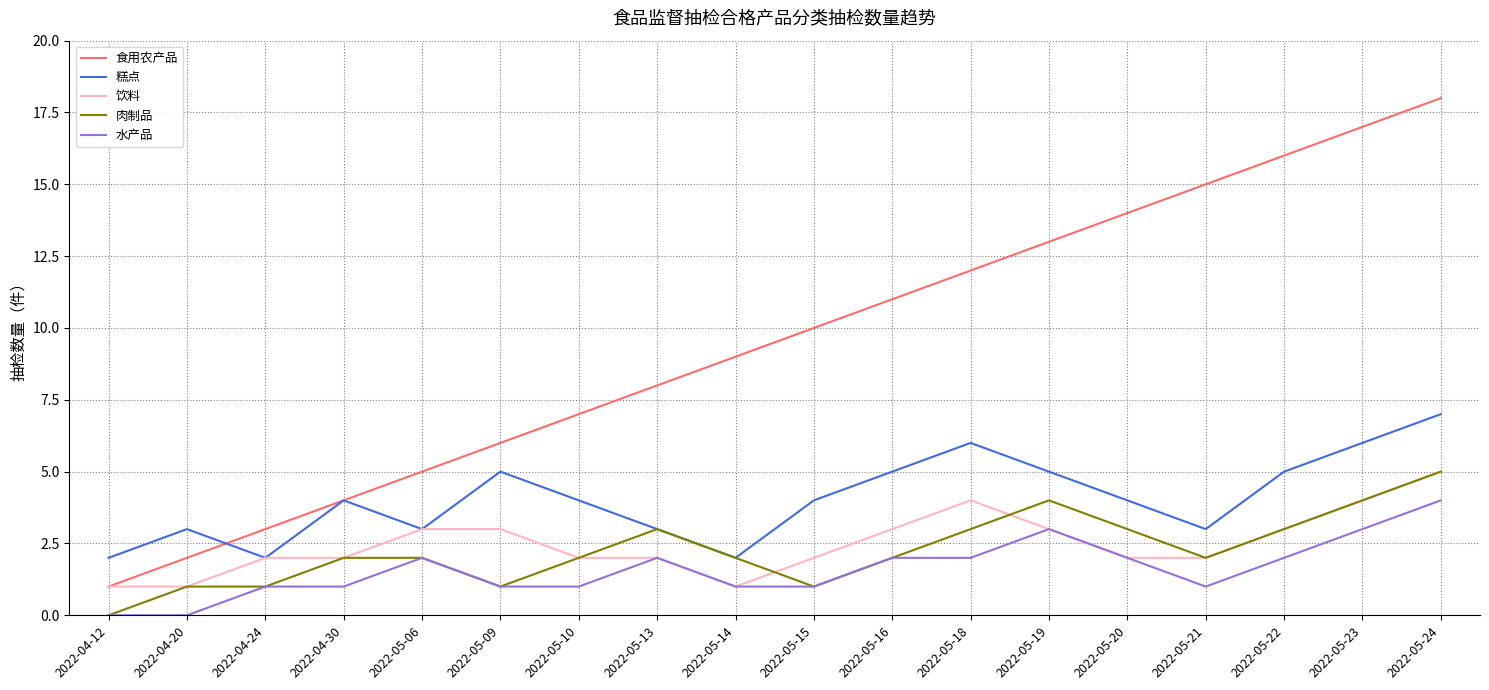

At which category is the sum across all series the highest?

2022-05-24